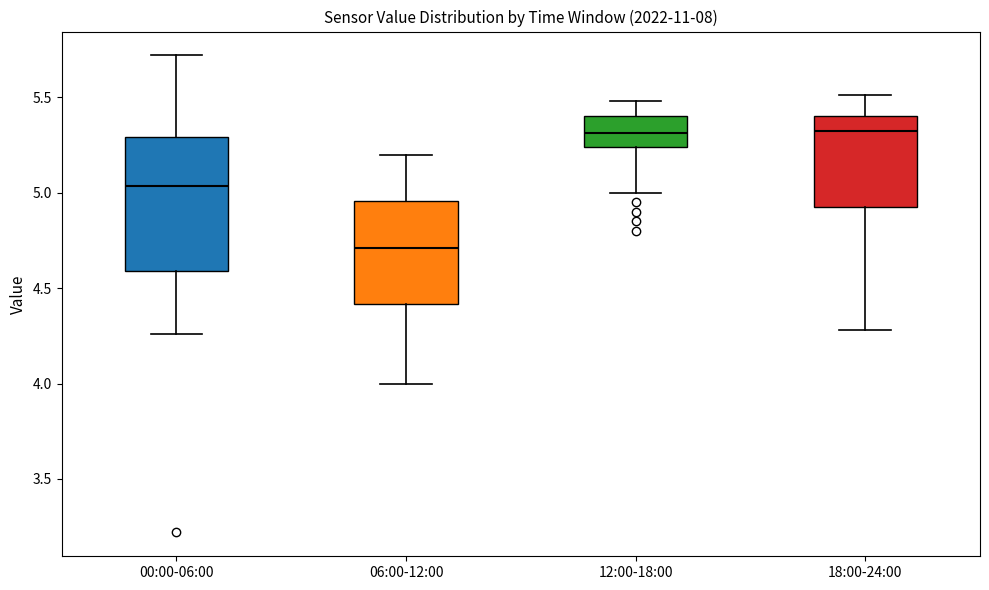

Which box's median line is the lowest?

06:00-12:00